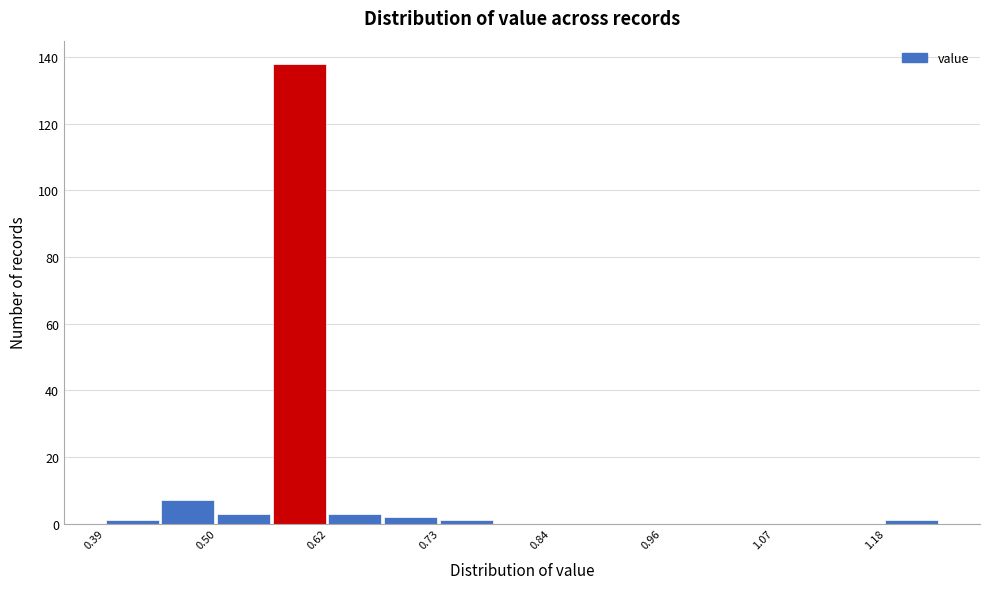

Around what value on the x-axis is the tallest bar? Give the approximate position of its centre, as read against the axis.

0.58